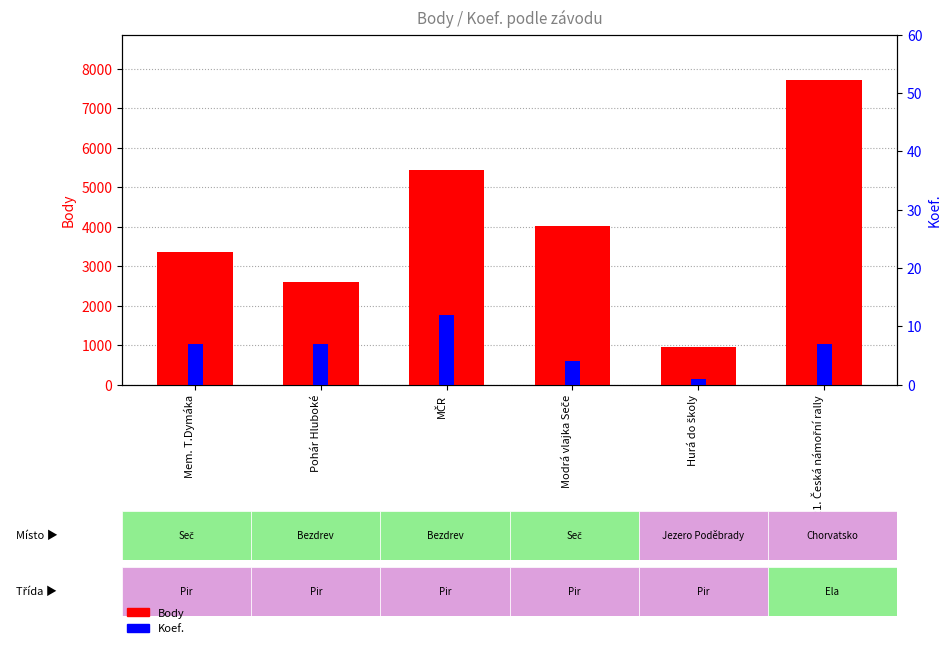

What are all the series names shown in the legend?

Body, Koef.